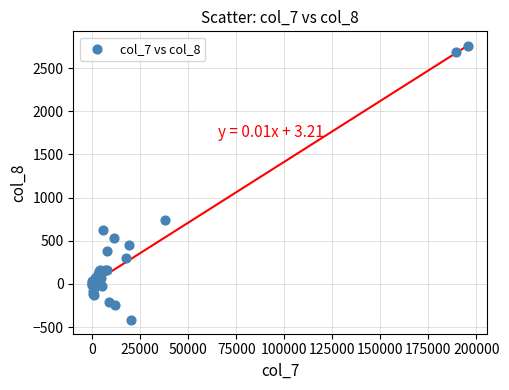

What Y value in the scatter plot is closest to 1168?

738